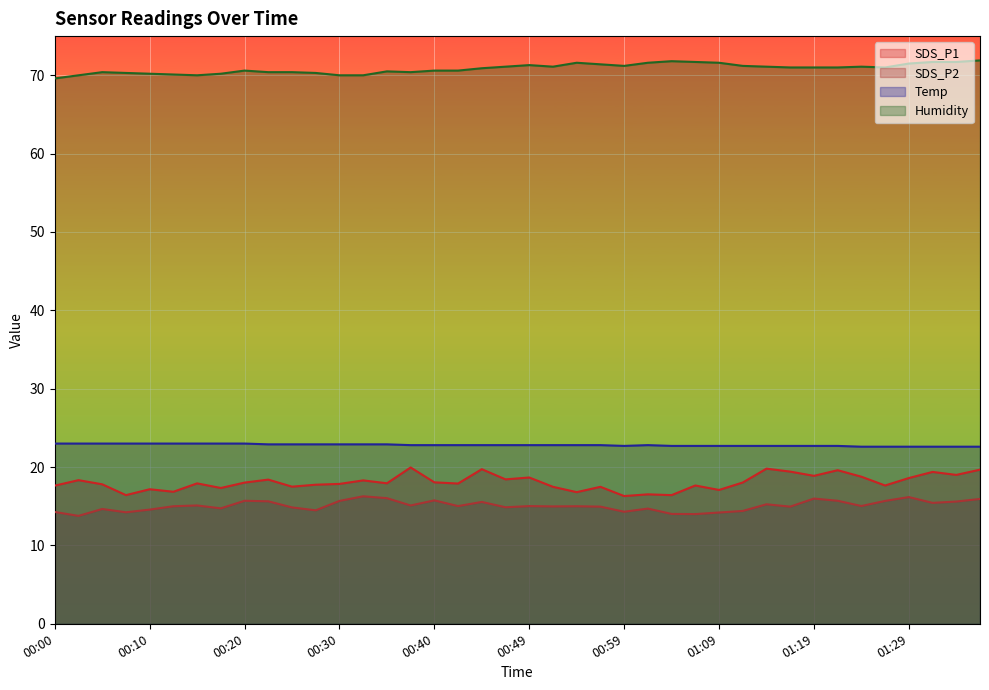

How many interior local peaks does the Humidity series have?

7